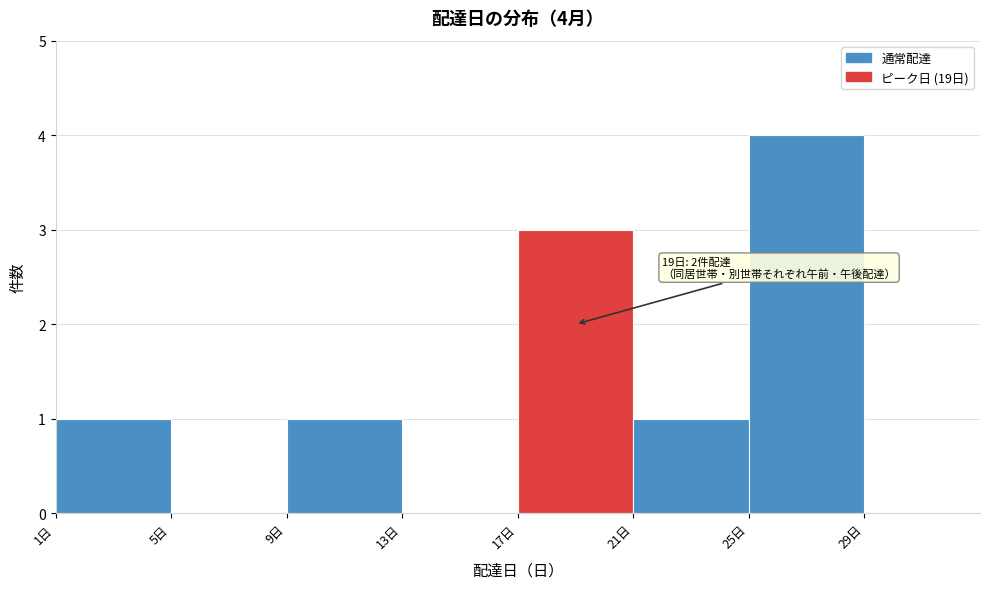

Over which range of the x-axis is the bar tallest?

25 to 29